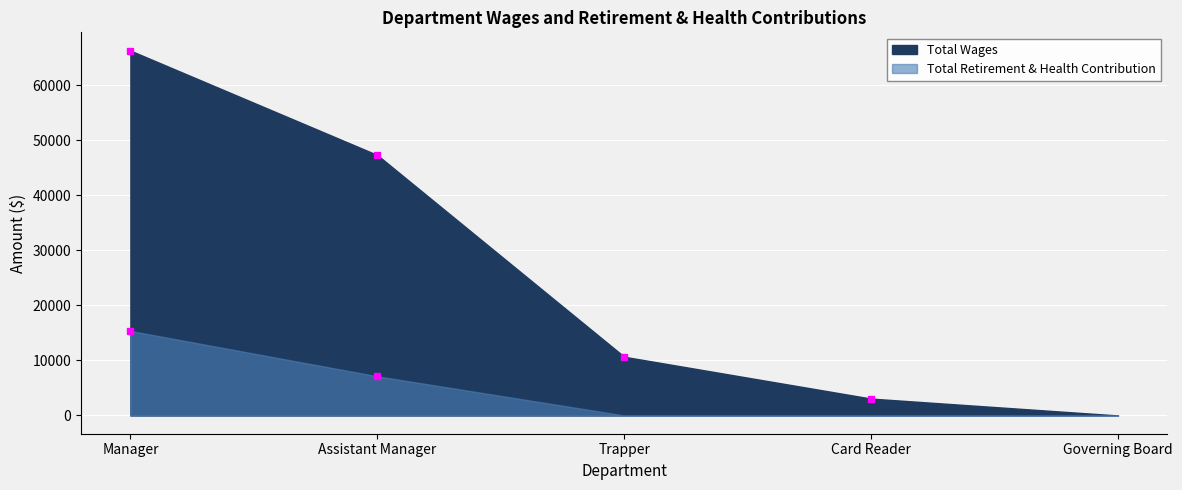

What is the label of the 5th point from the right?

Manager